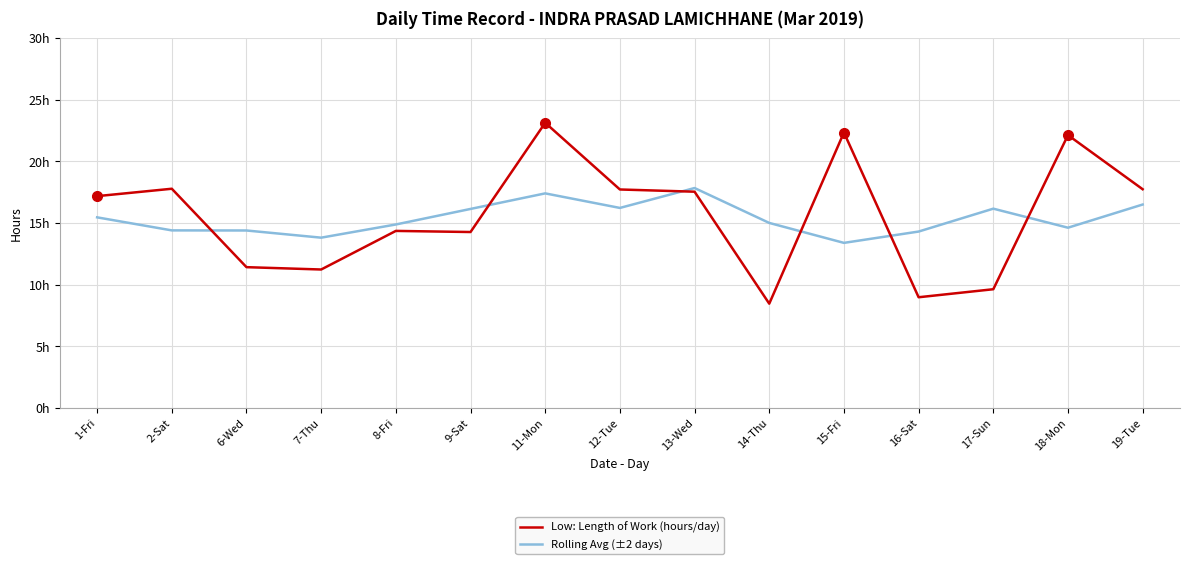

What is the average value of the Low: Length of Work (hours/day) series?

15.6